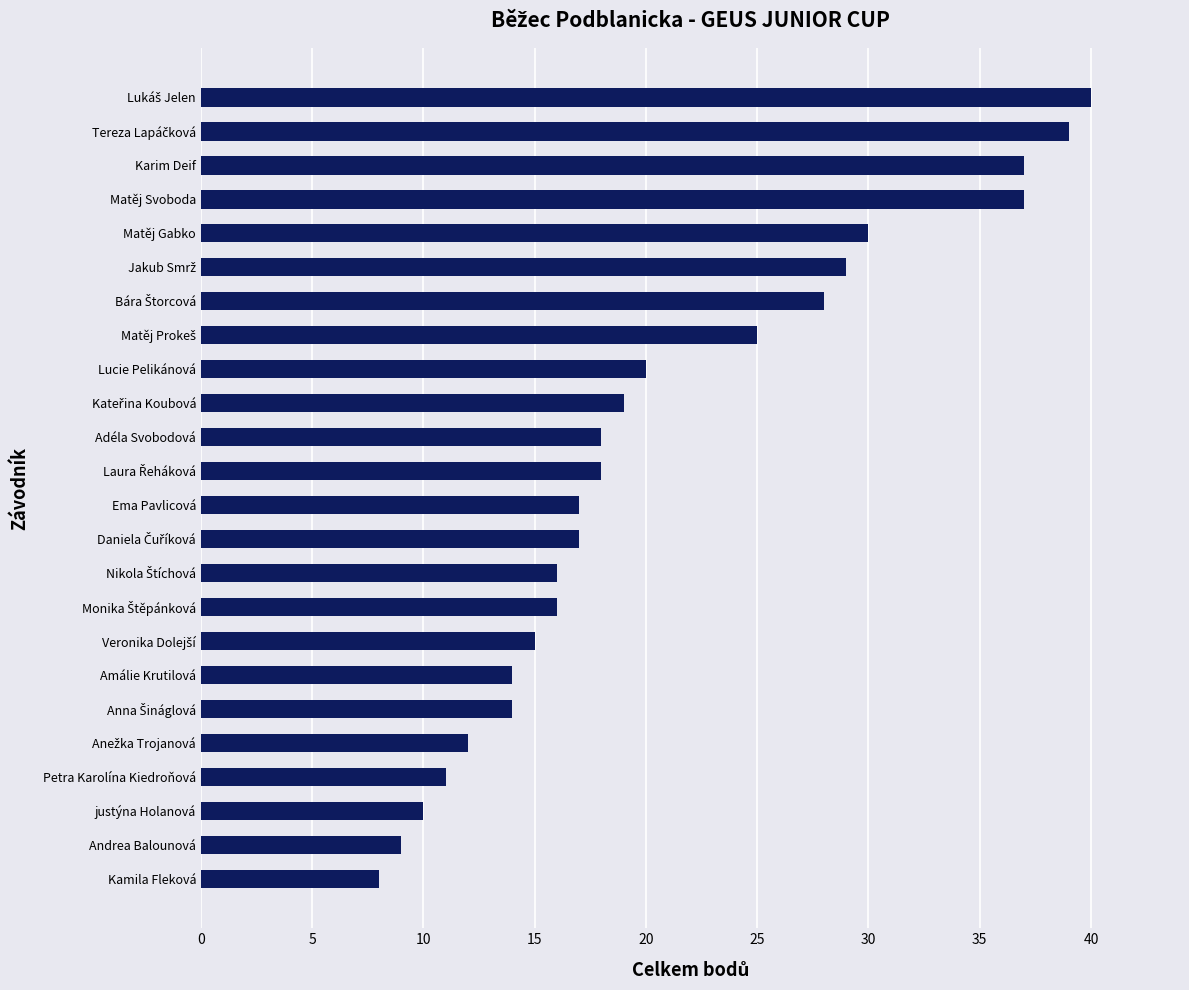

What is the average value?

21